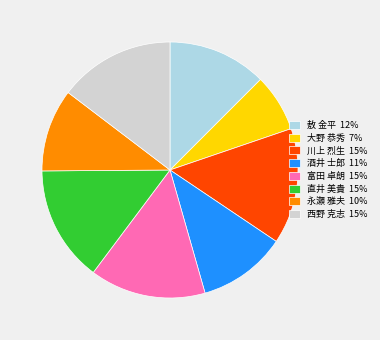

Is it true that 敖 金平 12% is 3% of the pie?

False